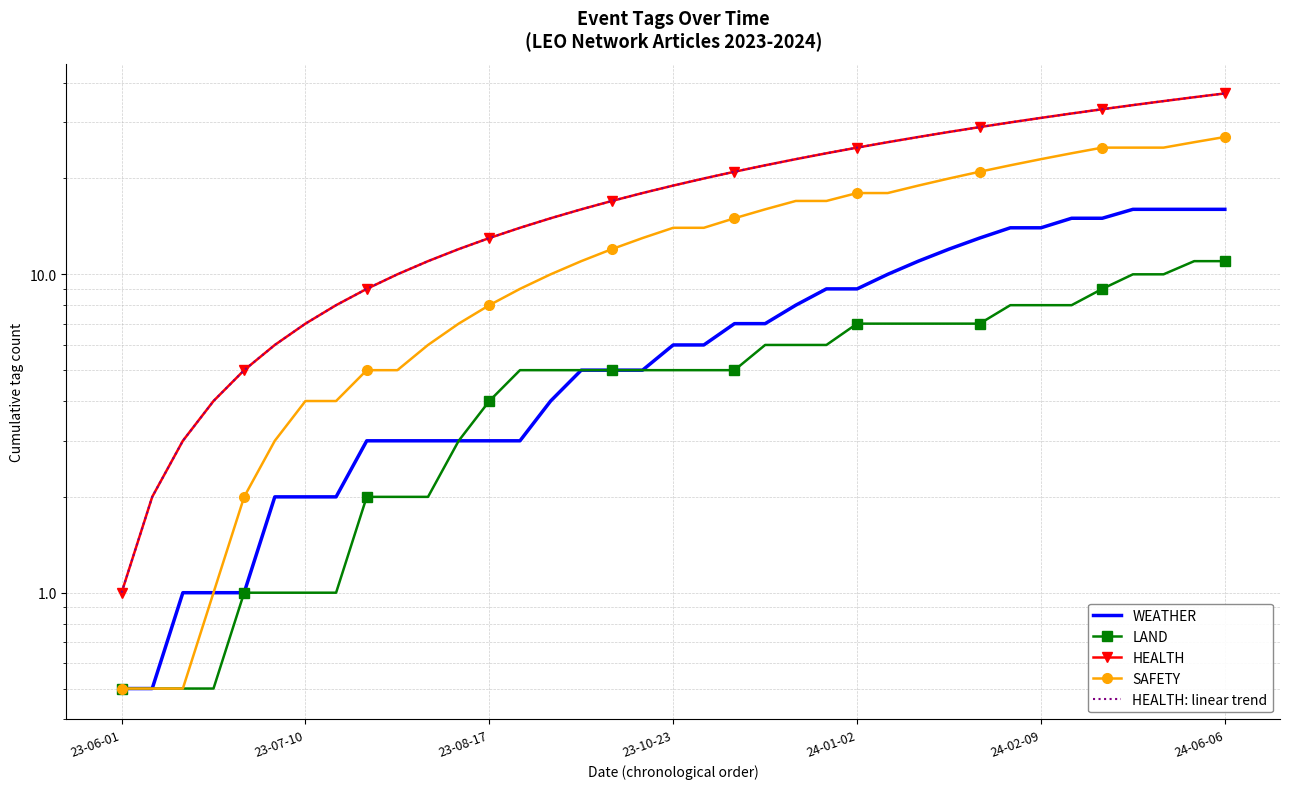

The value of SAFETY at 14 is 6.1. True or false?

False